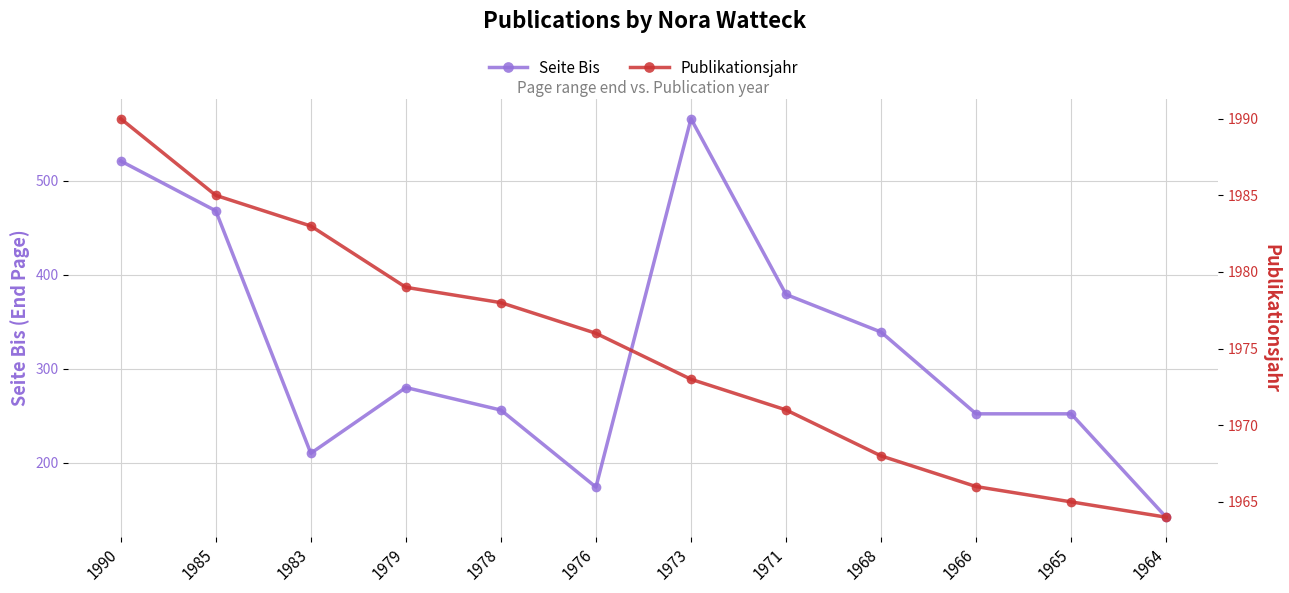

Does the chart display data point markers on the line(s)?

Yes